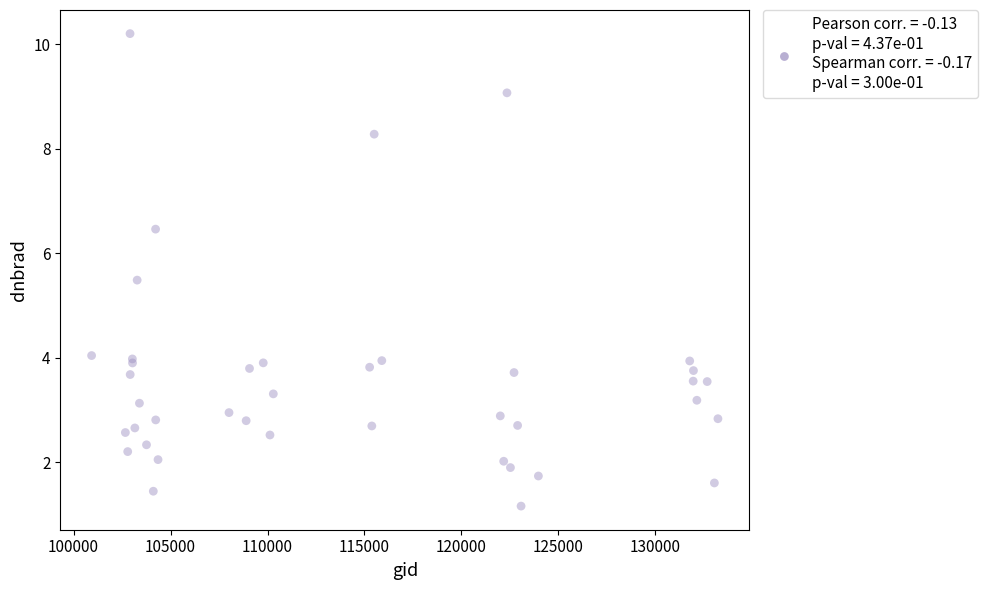

What Y value in the scatter plot is closest to 5?

5.5